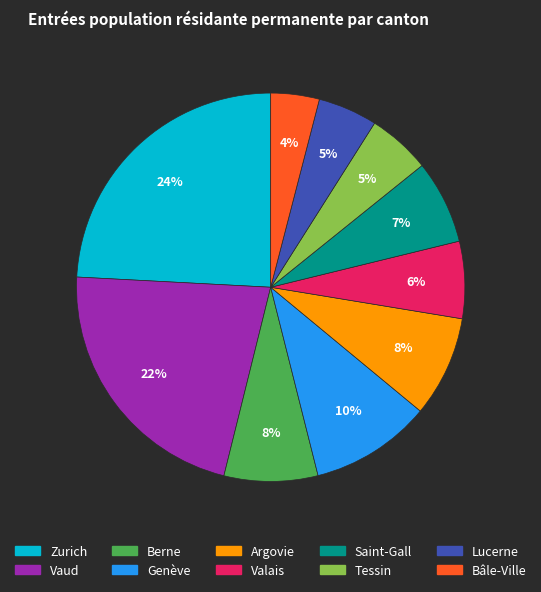

Combined, do Saint-Gall and Berne account for over 50%?

No